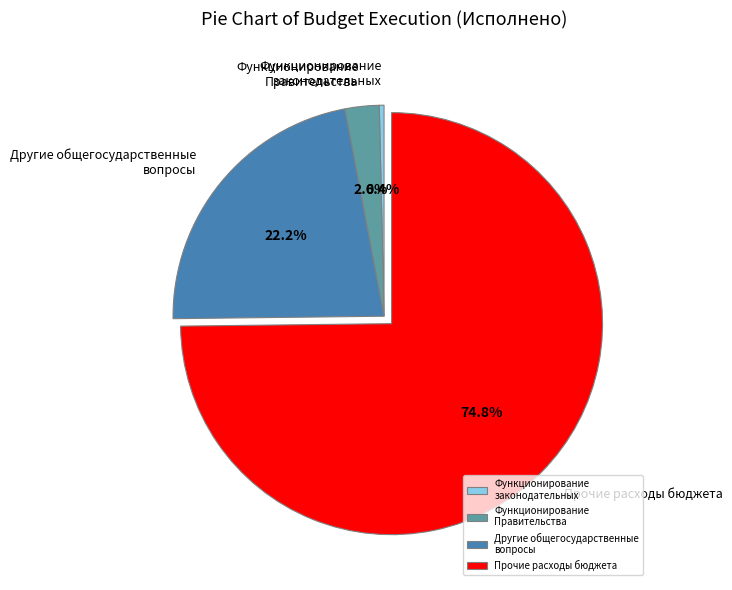

What is the majority slice?

Прочие расходы бюджета